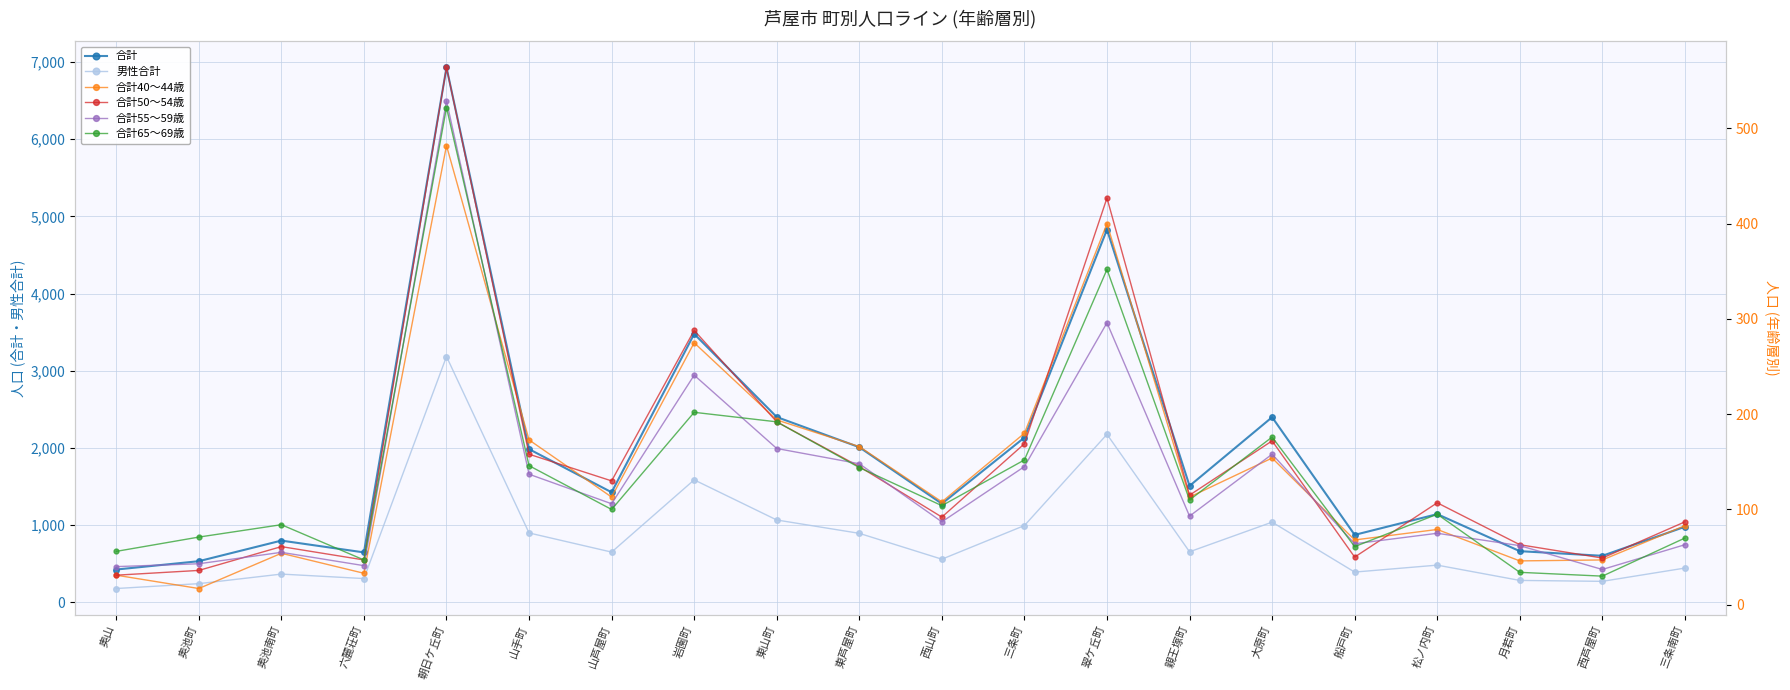

Does the chart display data point markers on the line(s)?

Yes